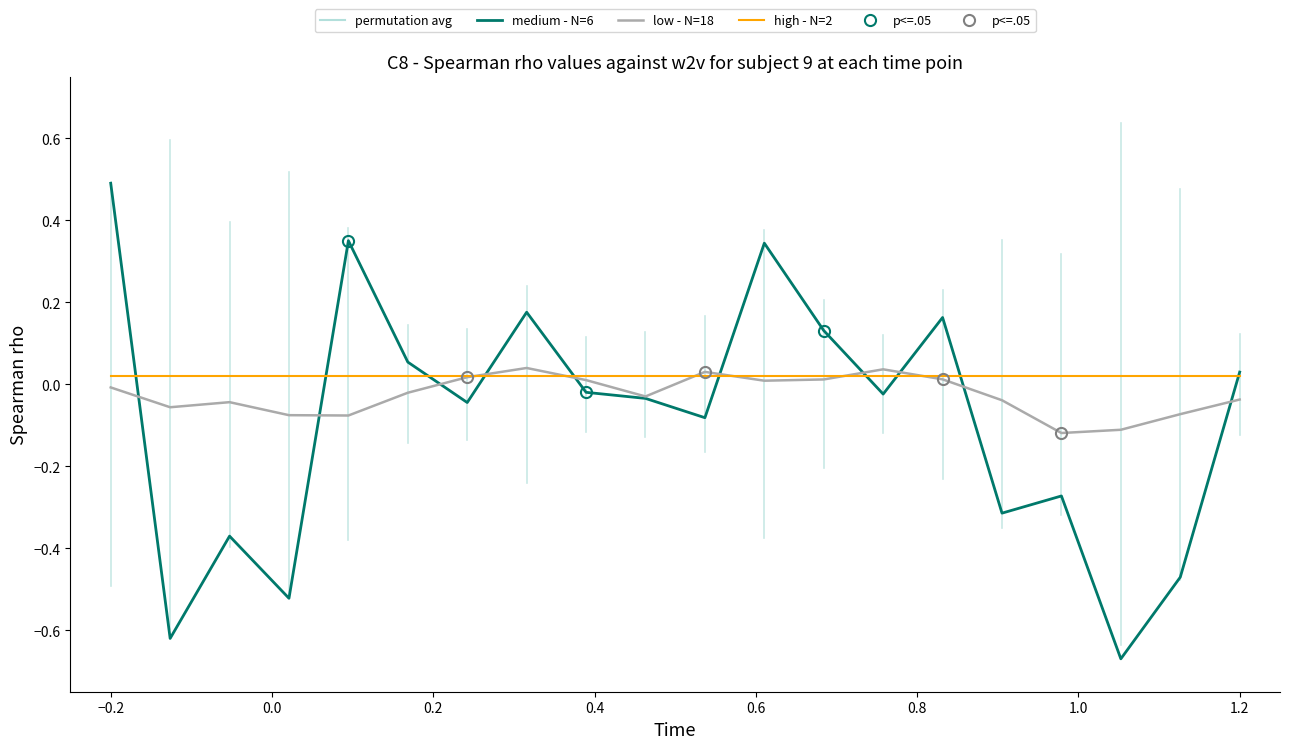

True or false: low - N=18 and medium - N=6 intersect in this chart.

True